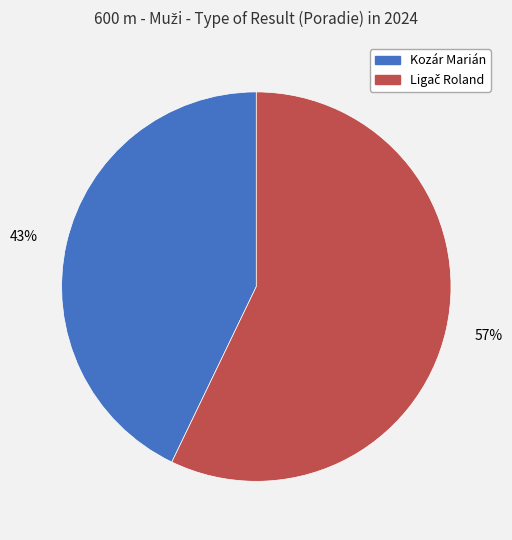

To the nearest percent, what is the difference between the largest and smallest slice percentages?

14%